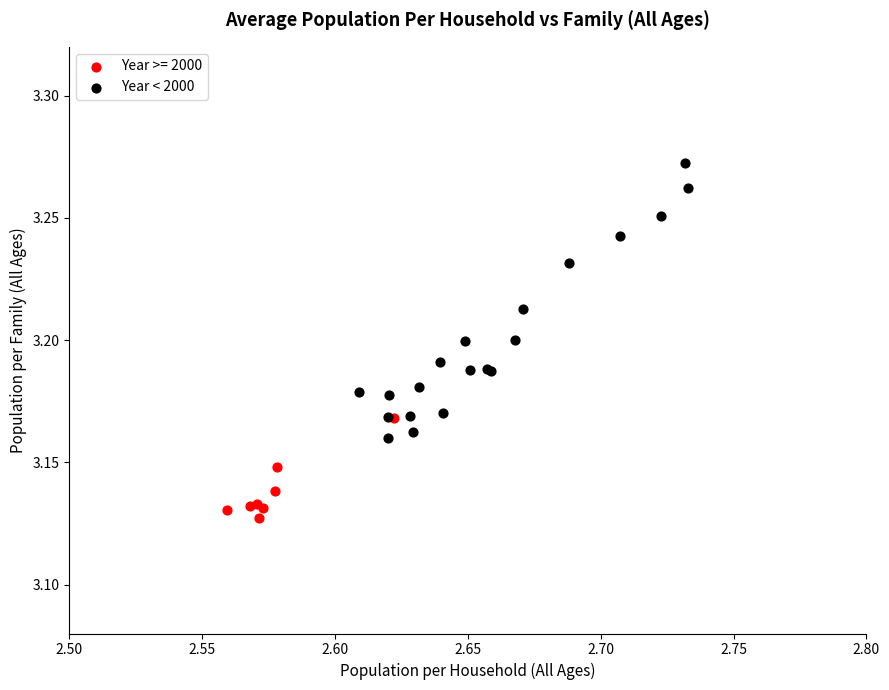

Which series reaches the maximum Y coordinate?

Year < 2000